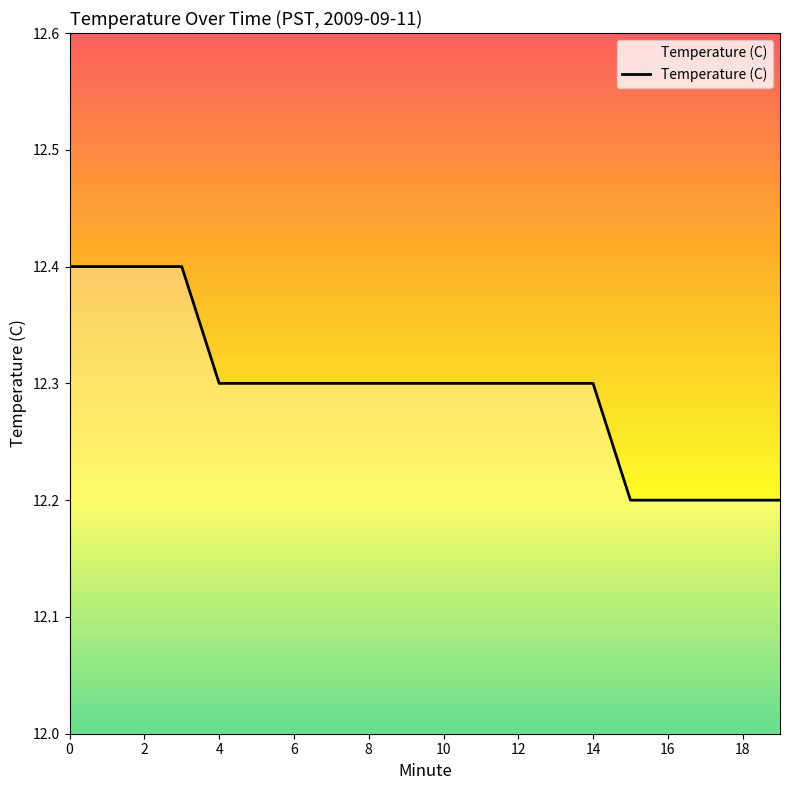

What is the maximum value shown in the chart?

12.4